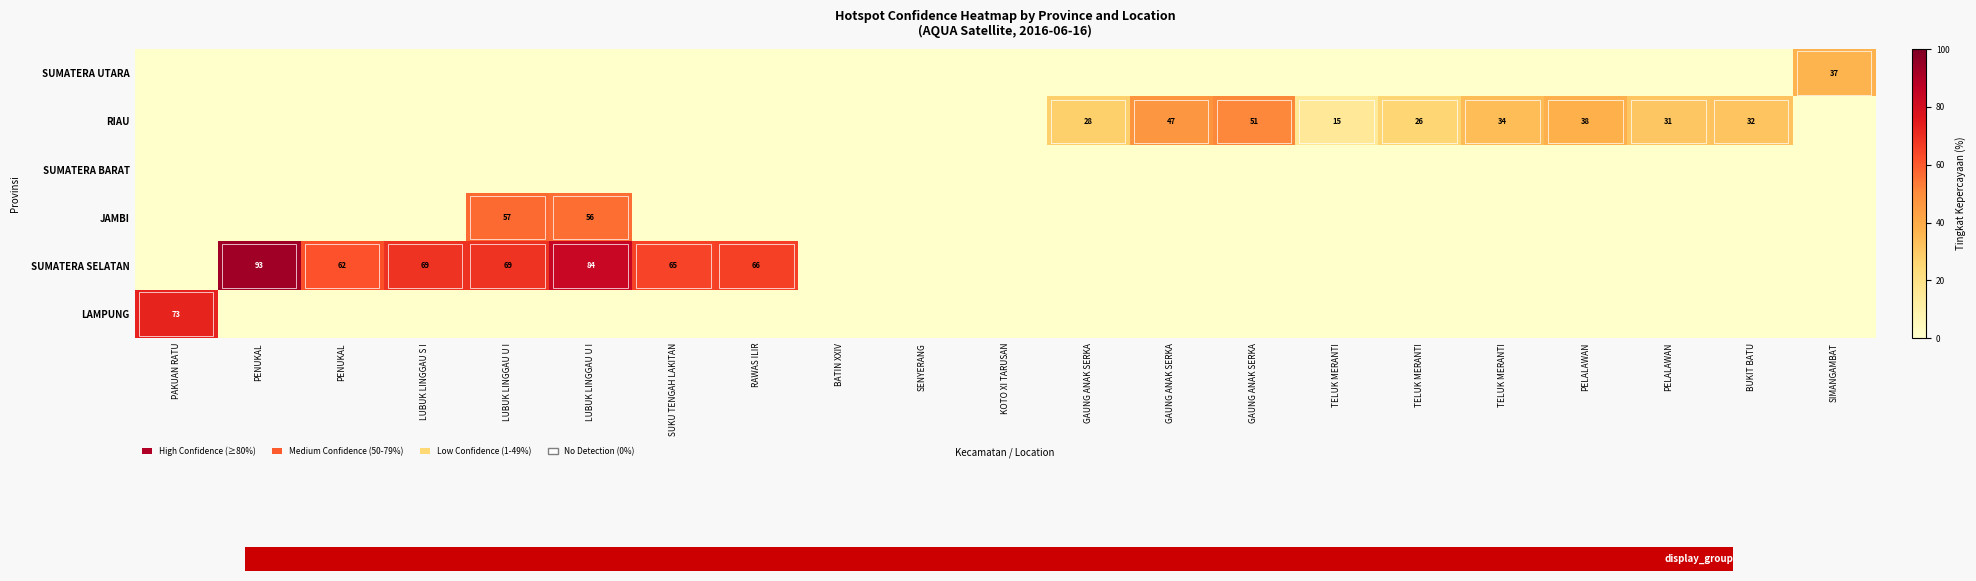

Is the value of SUMATERA SELATAN at RAWAS ILIR greater than the value of RIAU at LUBUK LINGGAU S I?

Yes